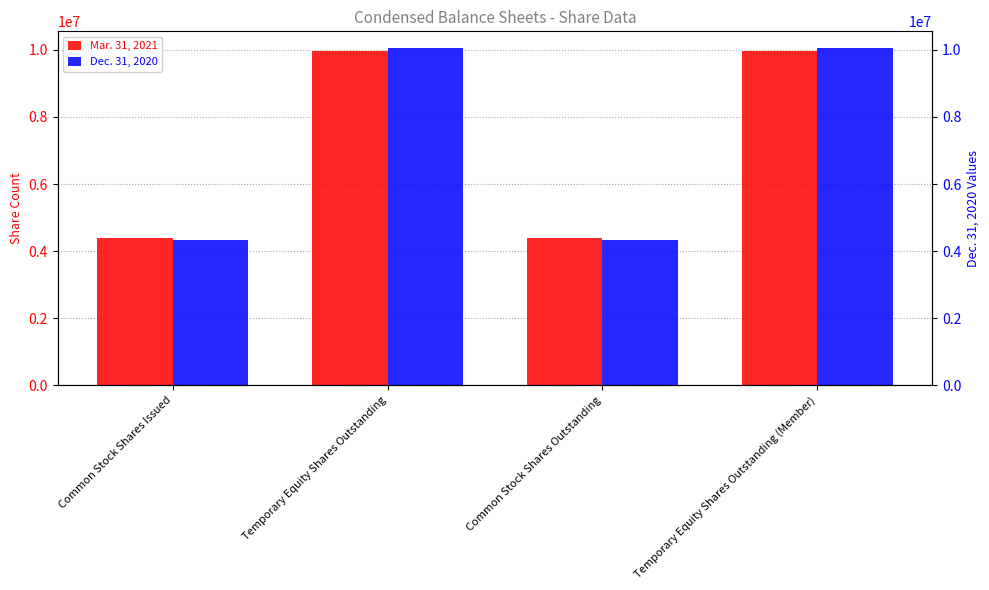

Reading left to right, list all the values displayed in this chart.

Mar. 31, 2021: Common Stock Shares Issued=4405212	Temporary Equity Shares Outstanding=9969788	Common Stock Shares Outstanding=4405212	Temporary Equity Shares Outstanding (Member)=9969788
Dec. 31, 2020: Common Stock Shares Issued=4322985	Temporary Equity Shares Outstanding=10052015	Common Stock Shares Outstanding=4322985	Temporary Equity Shares Outstanding (Member)=10052015